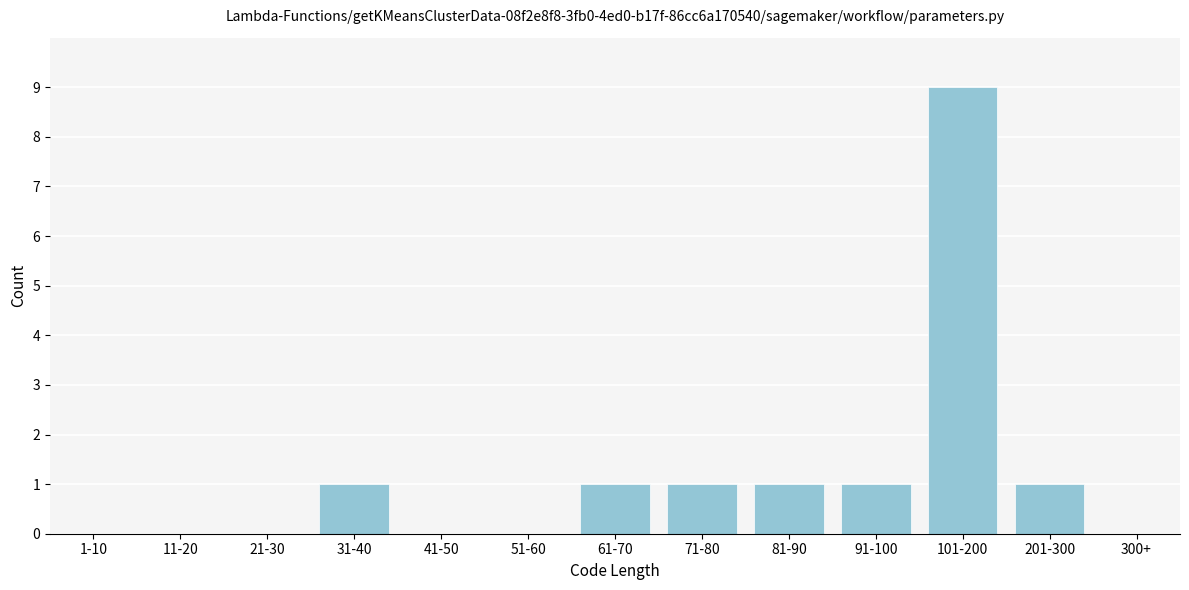

Reading left to right, what are all the values shown in this chart?

1-10=0	11-20=0	21-30=0	31-40=1	41-50=0	51-60=0	61-70=1	71-80=1	81-90=1	91-100=1	101-200=9	201-300=1	300+=0